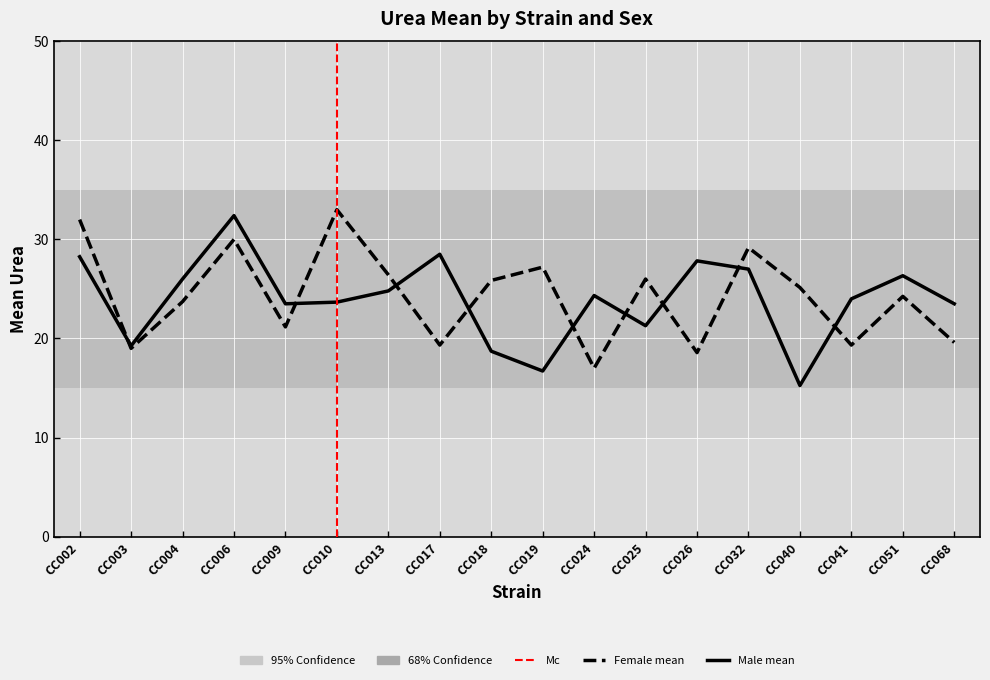

Rank the series by their maximum value, from lowest to highest.

Male mean, Female mean